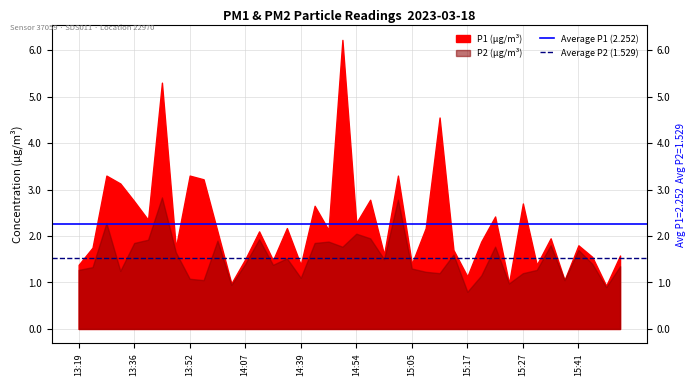

At 13:19, list the series in order from largest to smallest.

Average P1 (2.252), Average P2 (1.529)